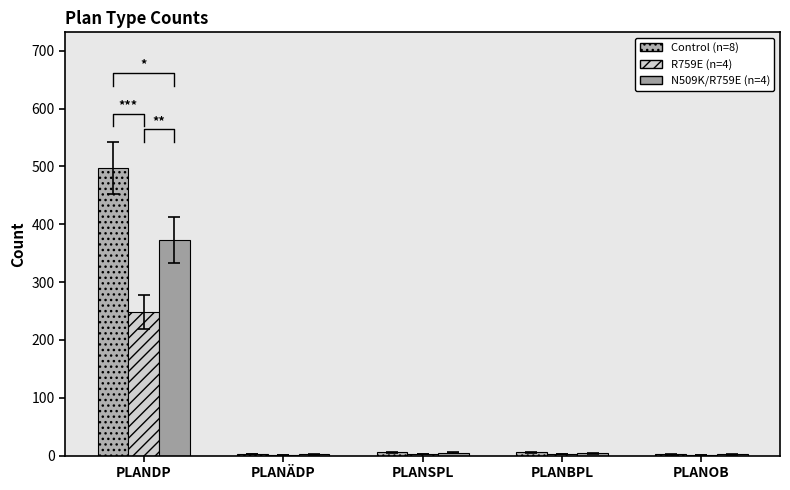

How many distinct data groups are displayed?

3